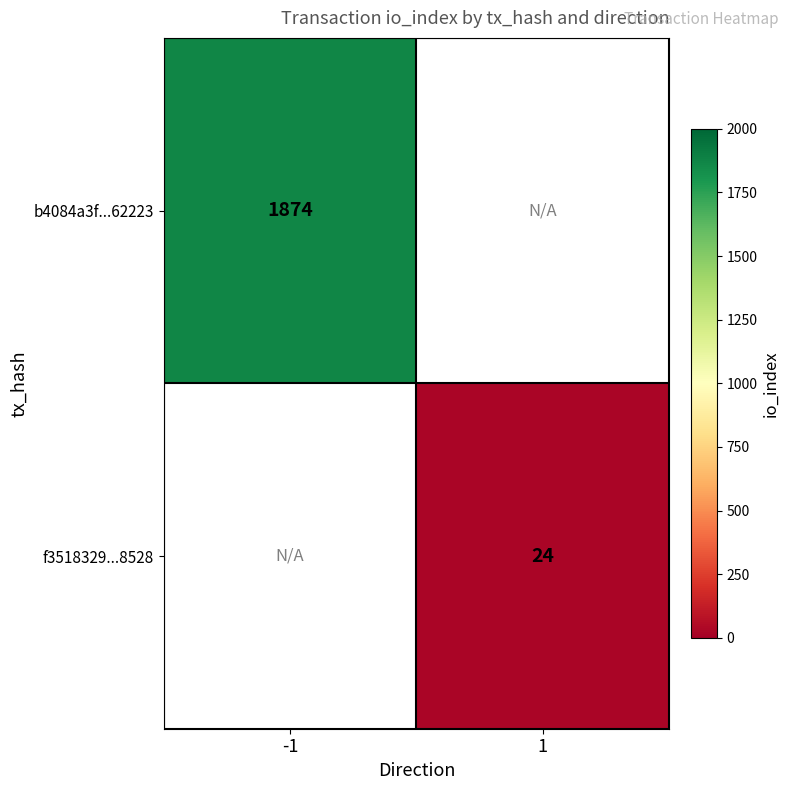

The value of b4084a3f...62223 at -1 is 2880. True or false?

False